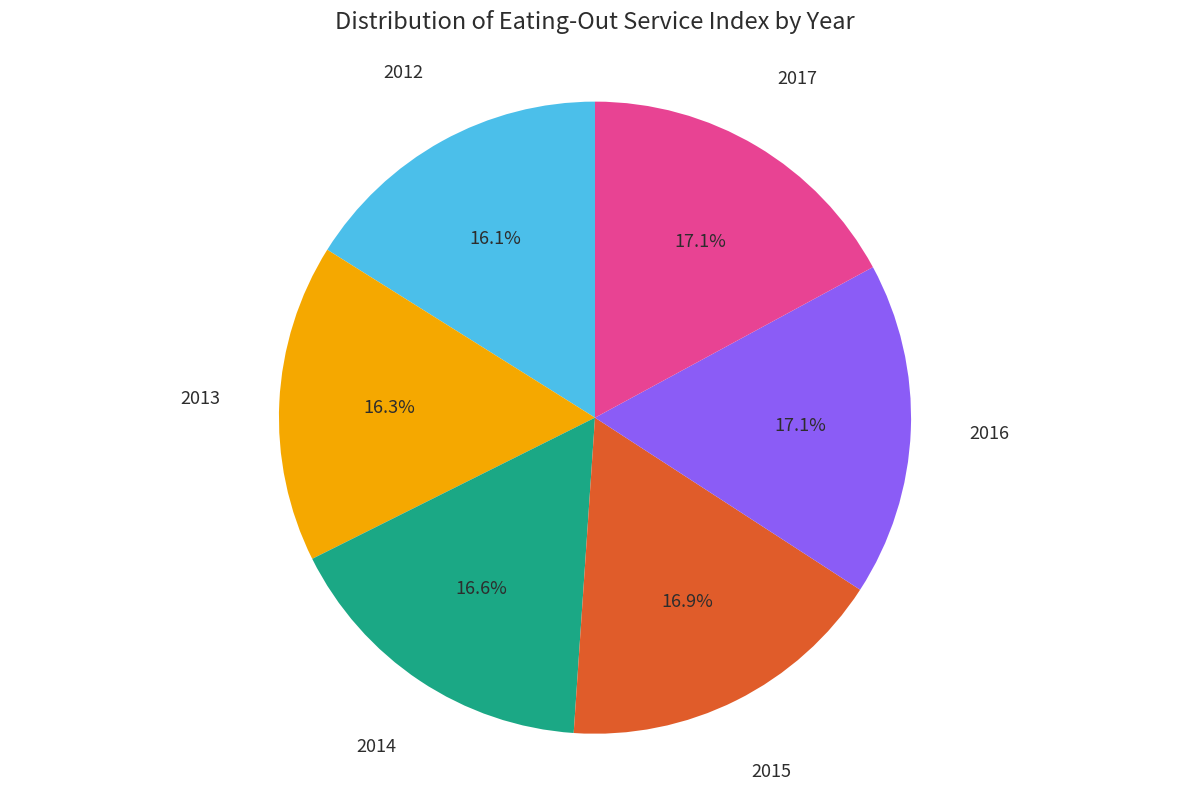

What portion of the pie excludes 2016?

82.9%